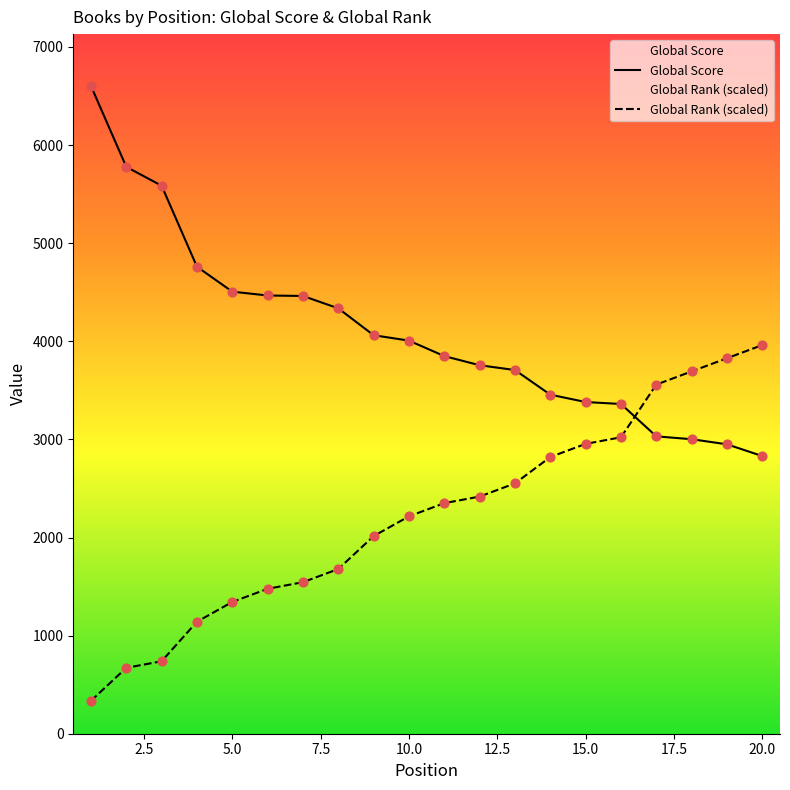

At how many categories does at least one series exceed 2369?

20